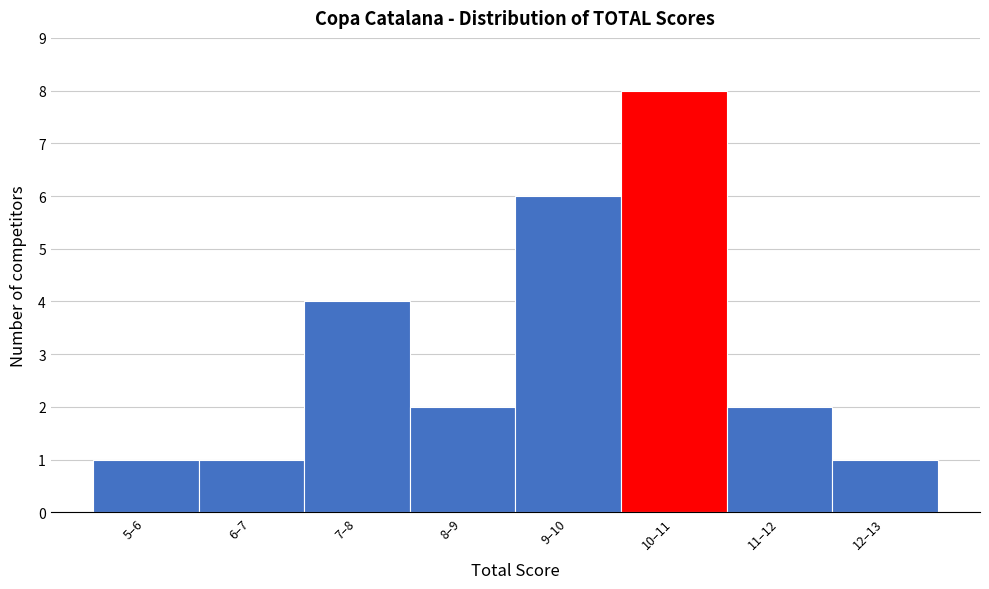

Reading right to left, what are all the values shown in this chart?

12–13=1	11–12=2	10–11=8	9–10=6	8–9=2	7–8=4	6–7=1	5–6=1